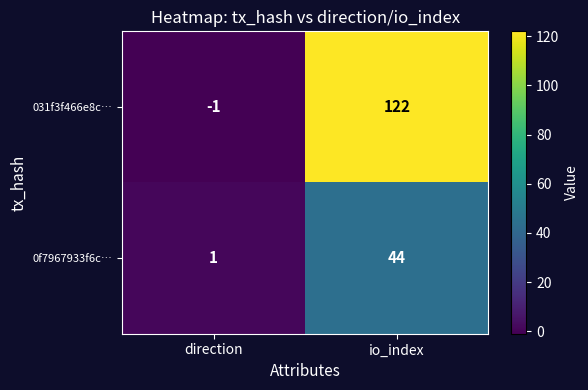

Rank the series at io_index from lowest to highest value.

0f7967933f6c…, 031f3f466e8c…